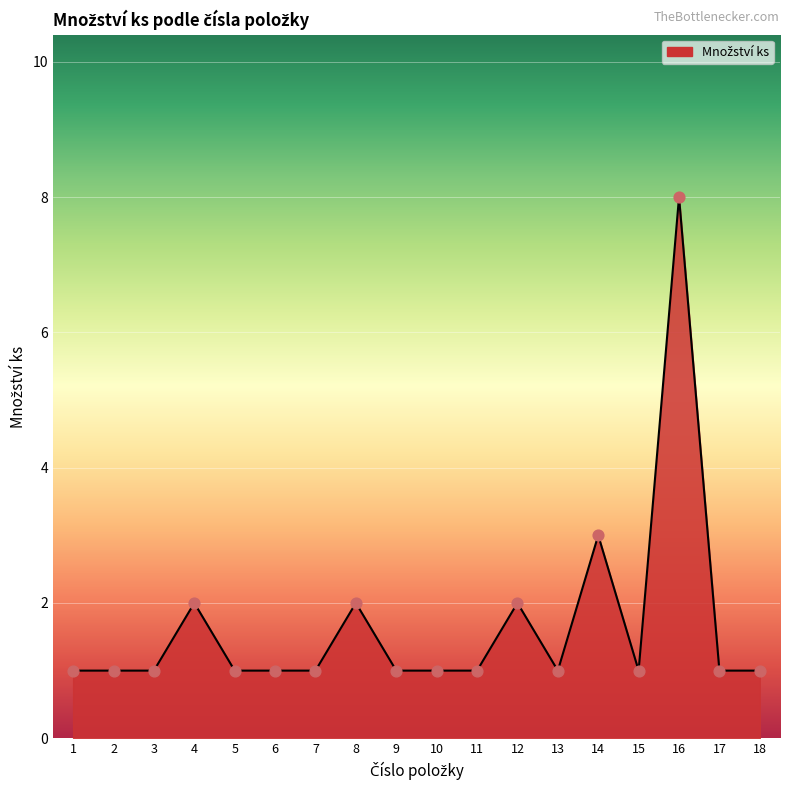

What is the ratio of the value at 6 to the value at 1?

1.0